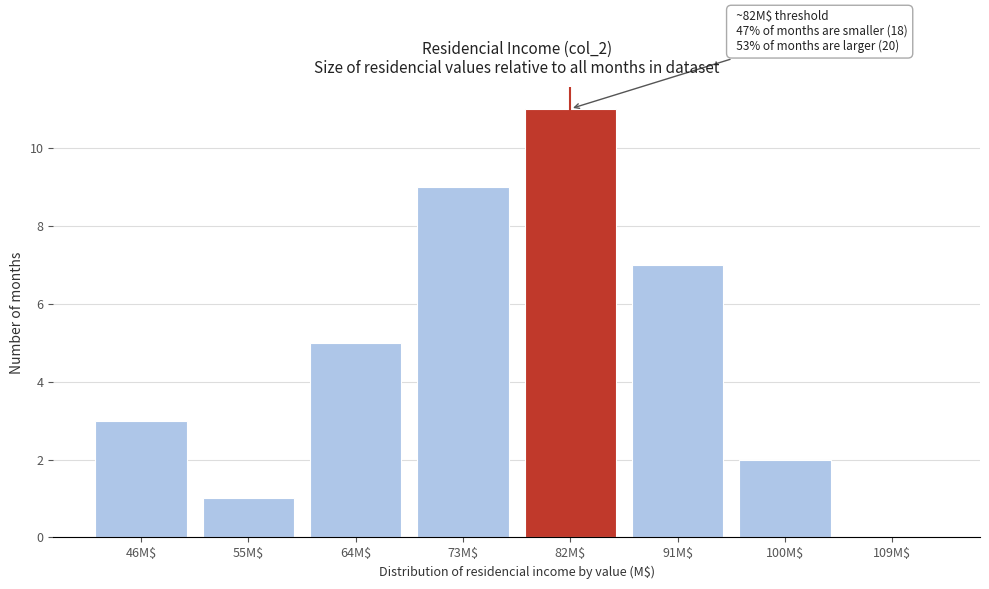

The chart shows a value of 1 at 100M$. True or false?

False